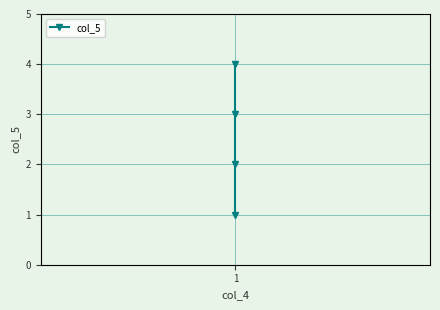

What is the difference between the values at 0 and 2?

2